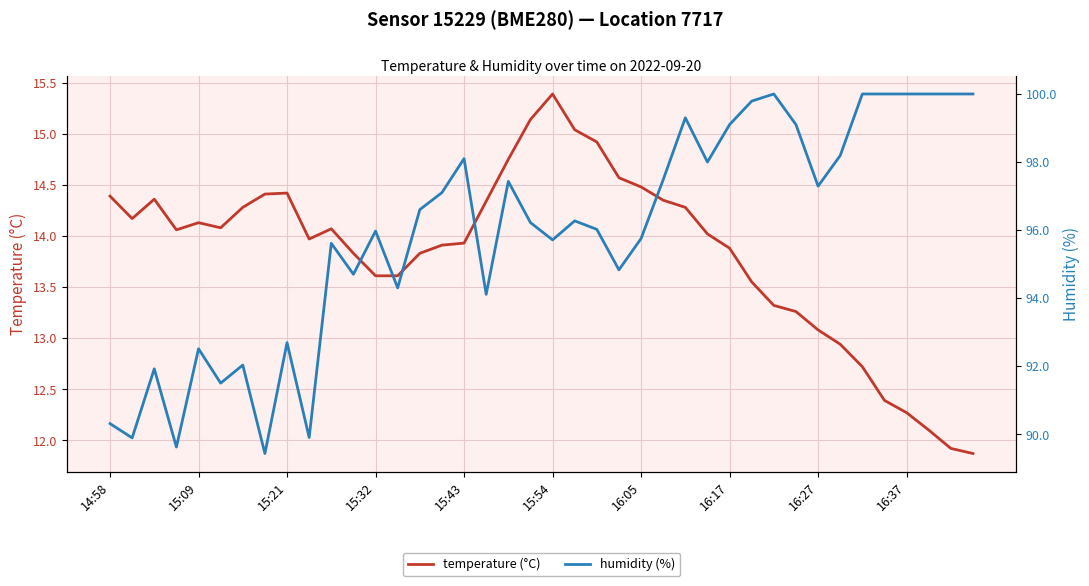

What is the lowest value of the temperature (°C) series?

11.9